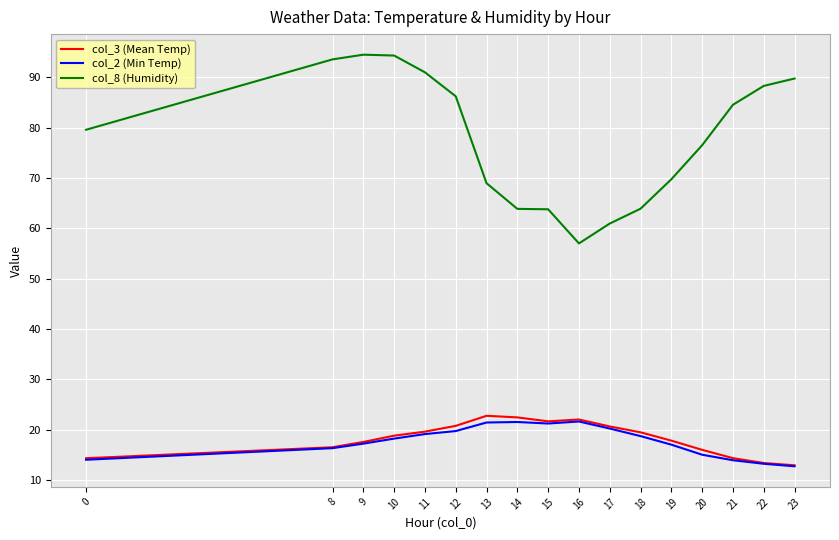

What is the total value across all series at 19?

104.5